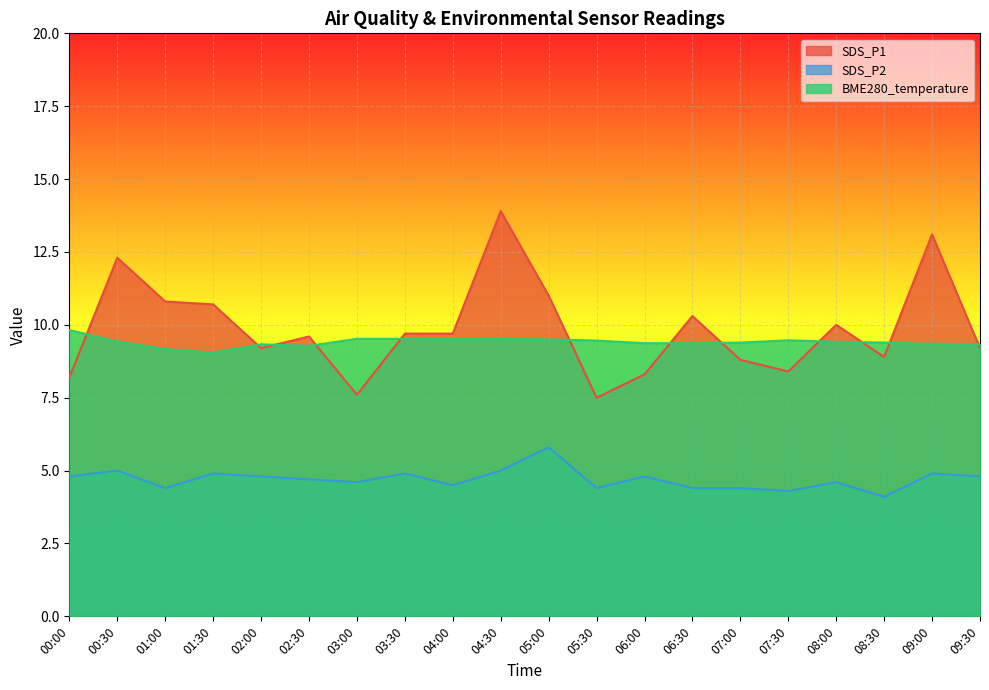

True or false: SDS_P1 and SDS_P2 cross at least once.

False